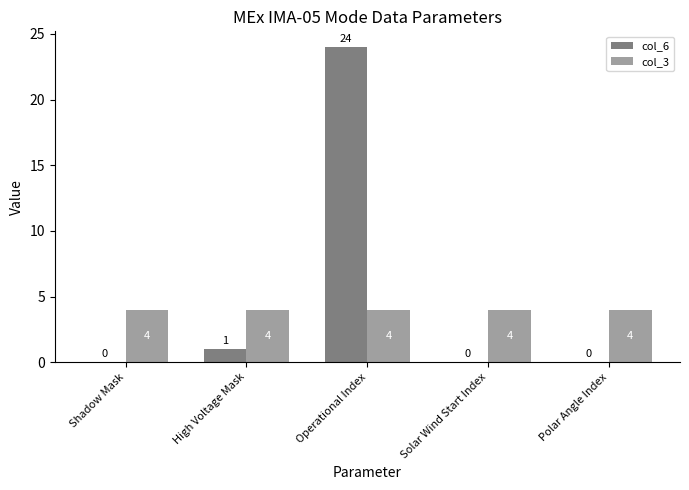

Is the value of col_3 at Polar Angle Index greater than the value of col_6 at Shadow Mask?

Yes